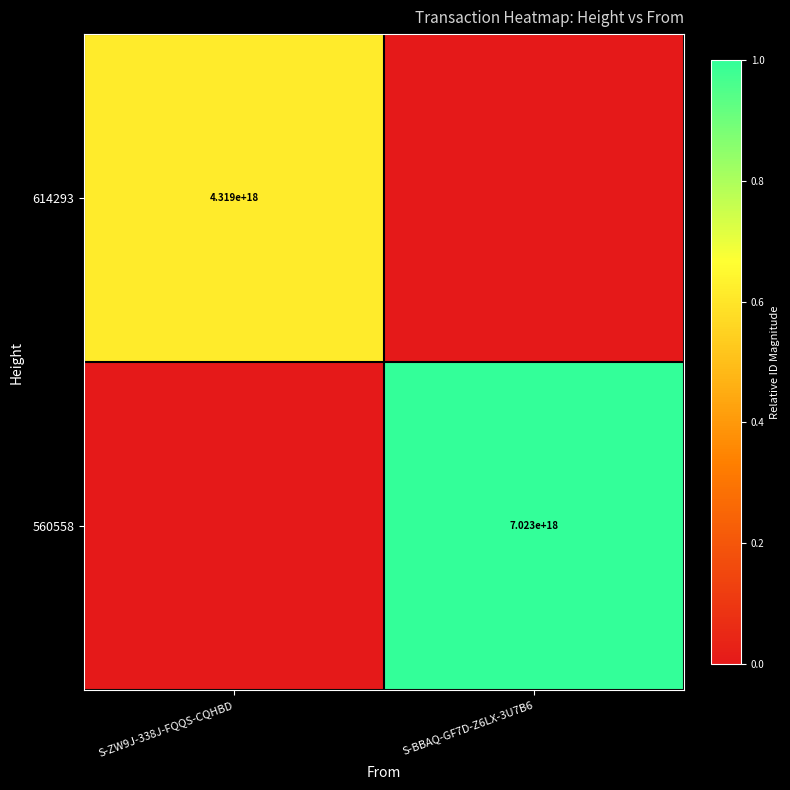

Is it true that 614293 equals 1600383024944613632 at S-ZW9J-338J-FQQS-CQHBD?

False